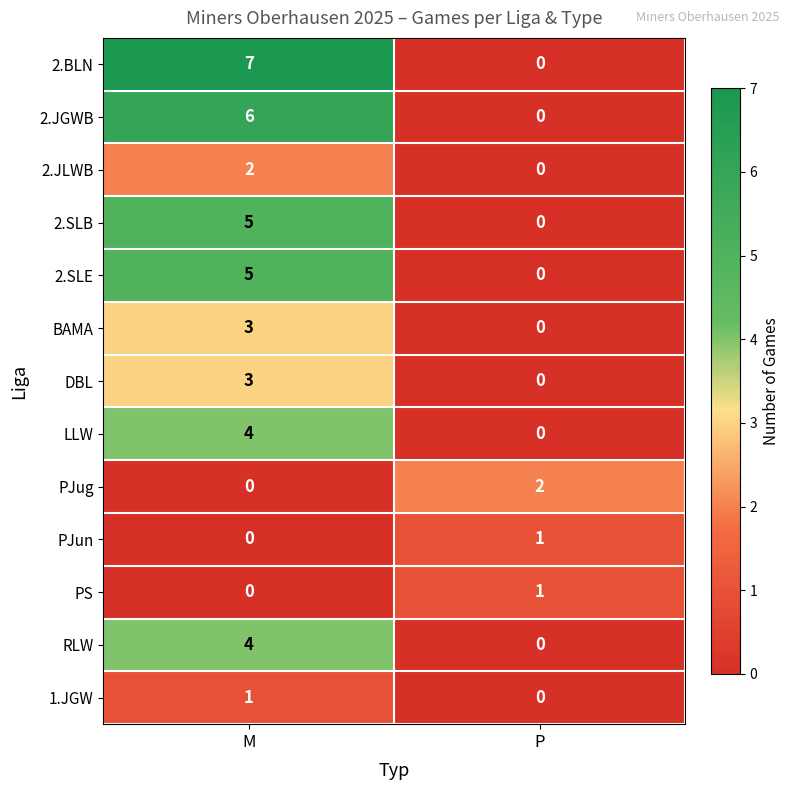

Which series has the largest total across all categories?

2.BLN